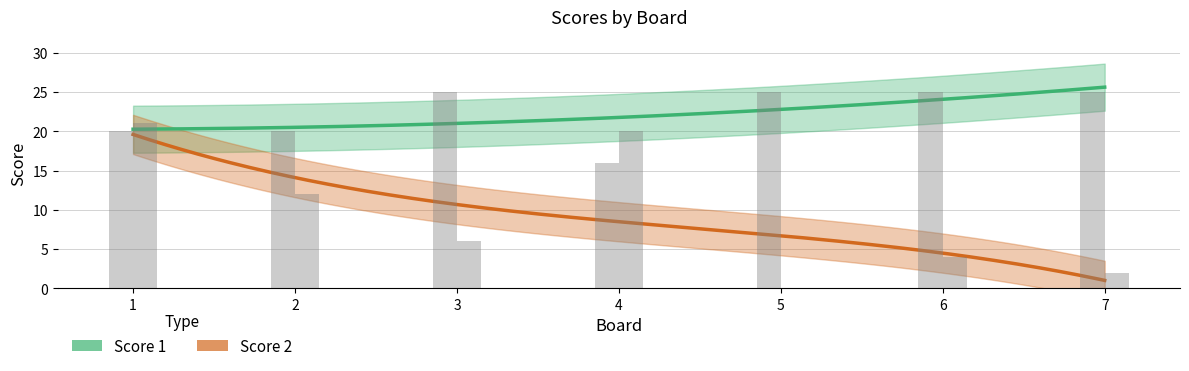

True or false: Score 2 has a value of 11 at 1.

False